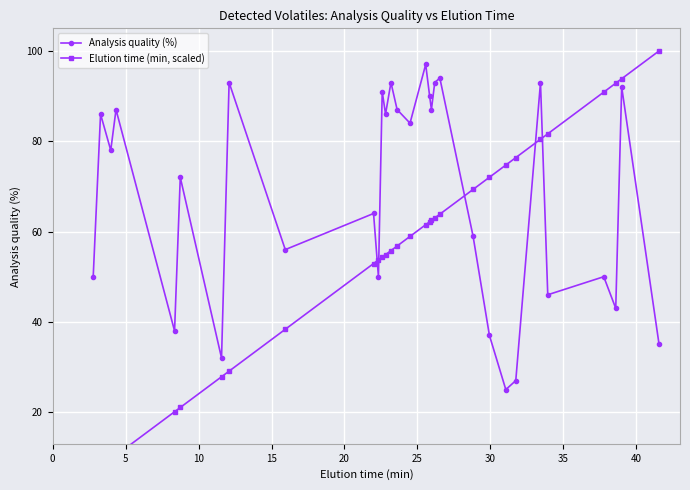

True or false: Elution time (min, scaled) has more than 0 points higher than both neighbors.

False